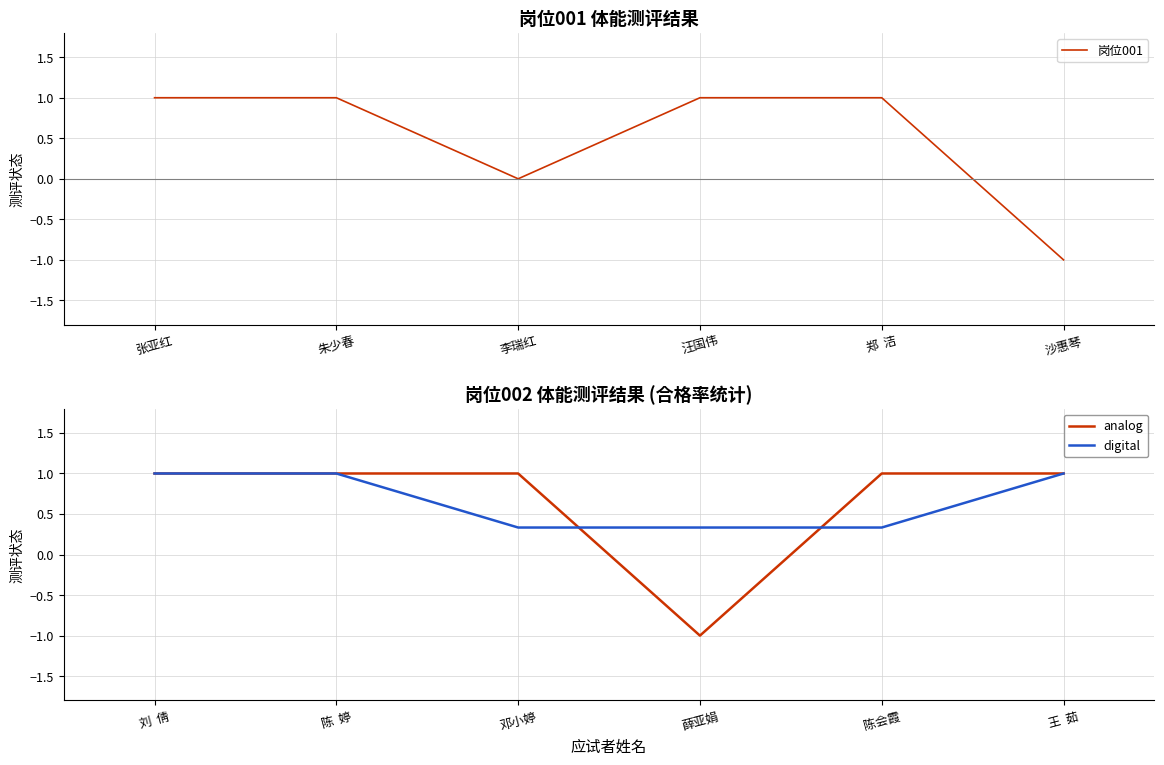

What is the average value of the analog series?

0.7